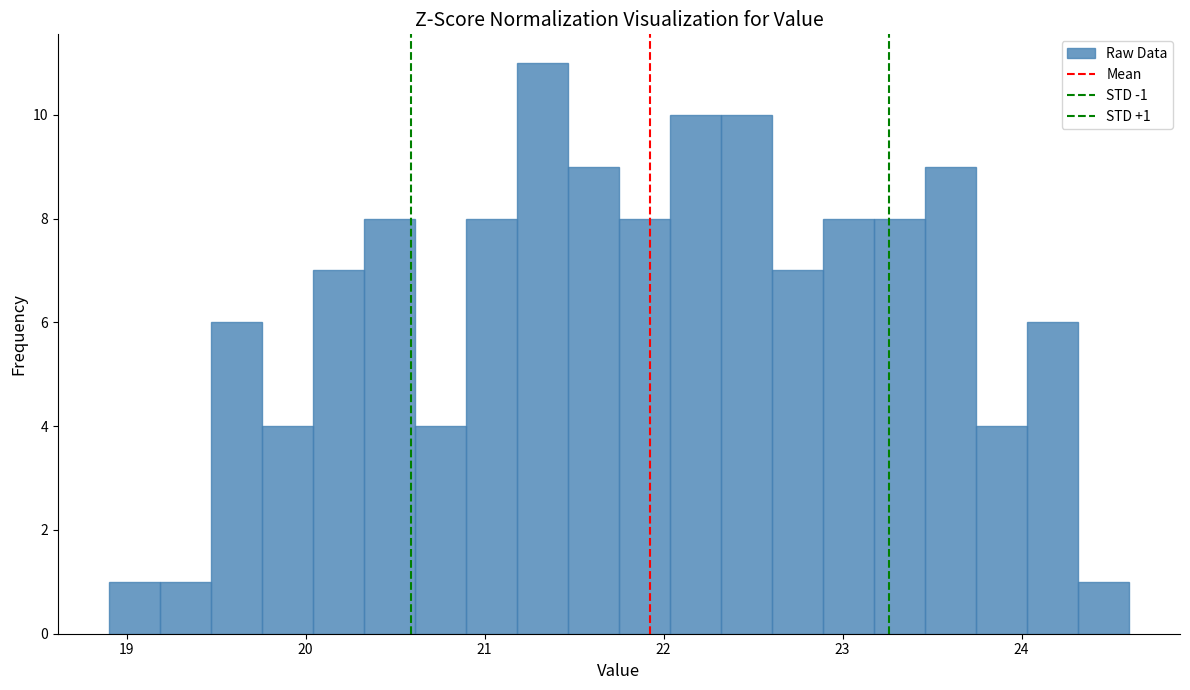

Read against the x-axis, roughly where is the centre of the tallest bar?

21.3